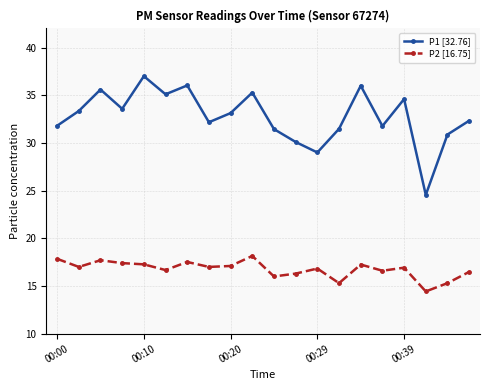

Rank the series by their average value, from lowest to highest.

P2 [16.75], P1 [32.76]